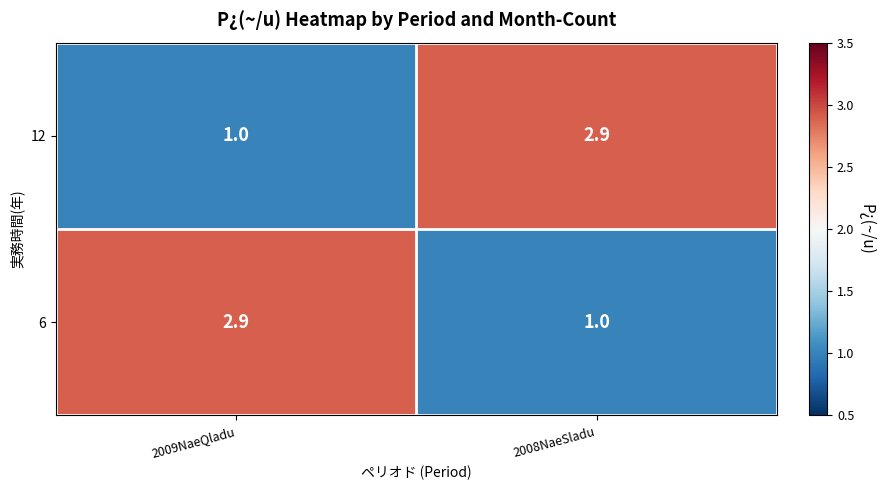

What is the sum of the 6 values at 2009NaeQladu and 2008NaeSladu?

3.9